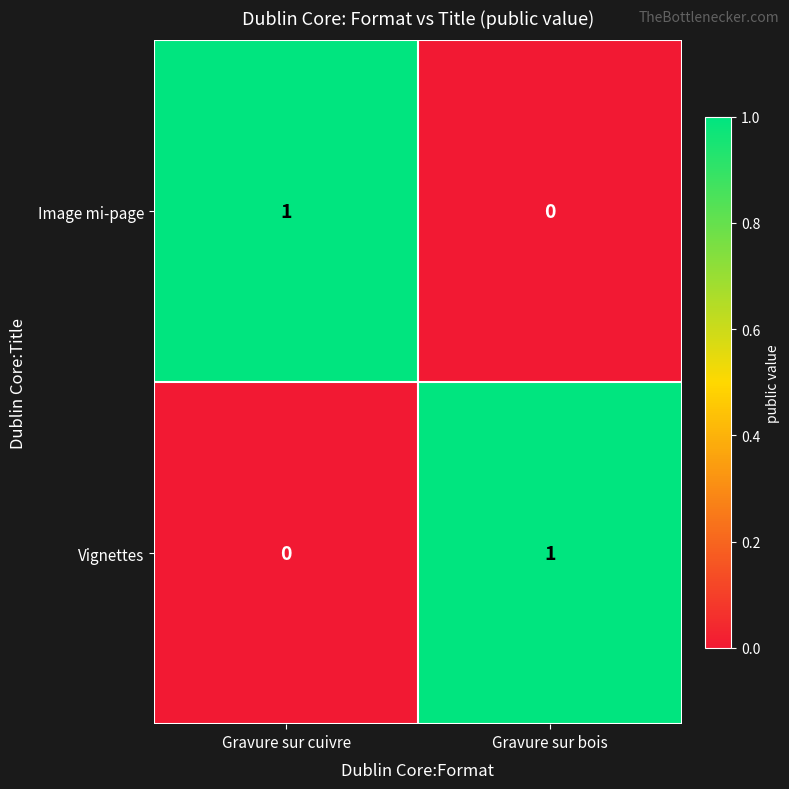

What is the total value across all series at Gravure sur bois?

1